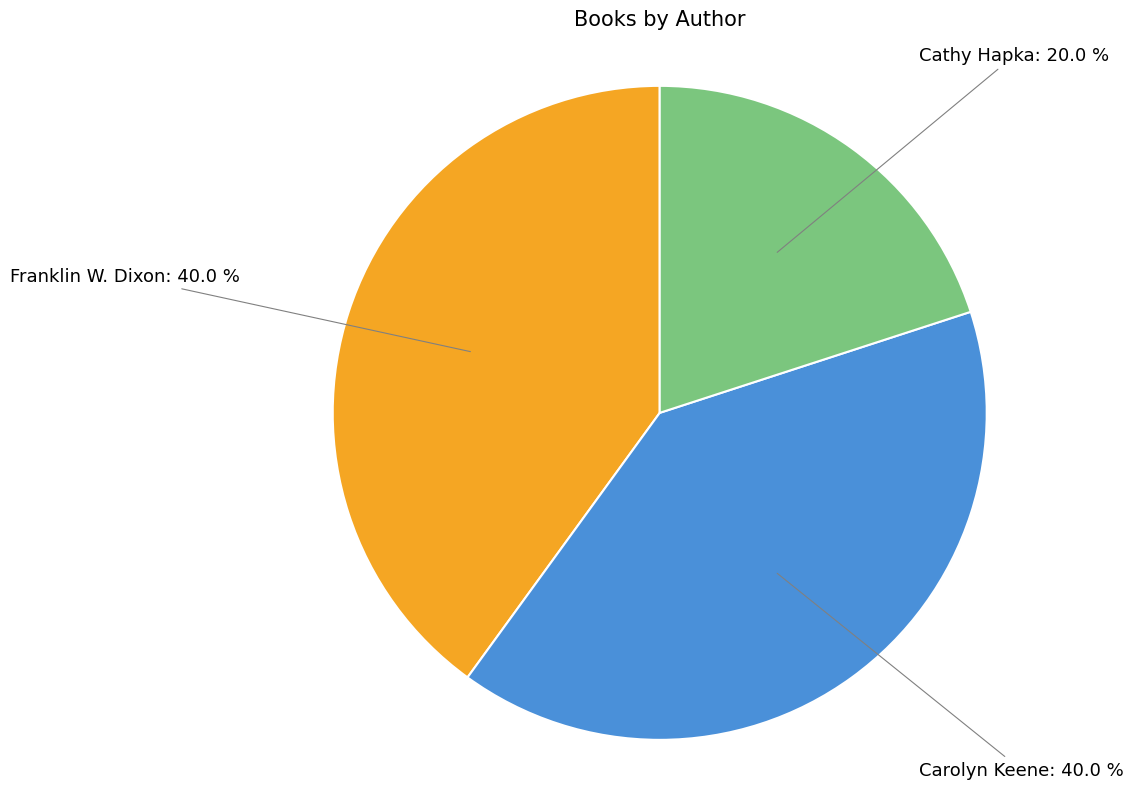

How many segments does this pie chart have?

3